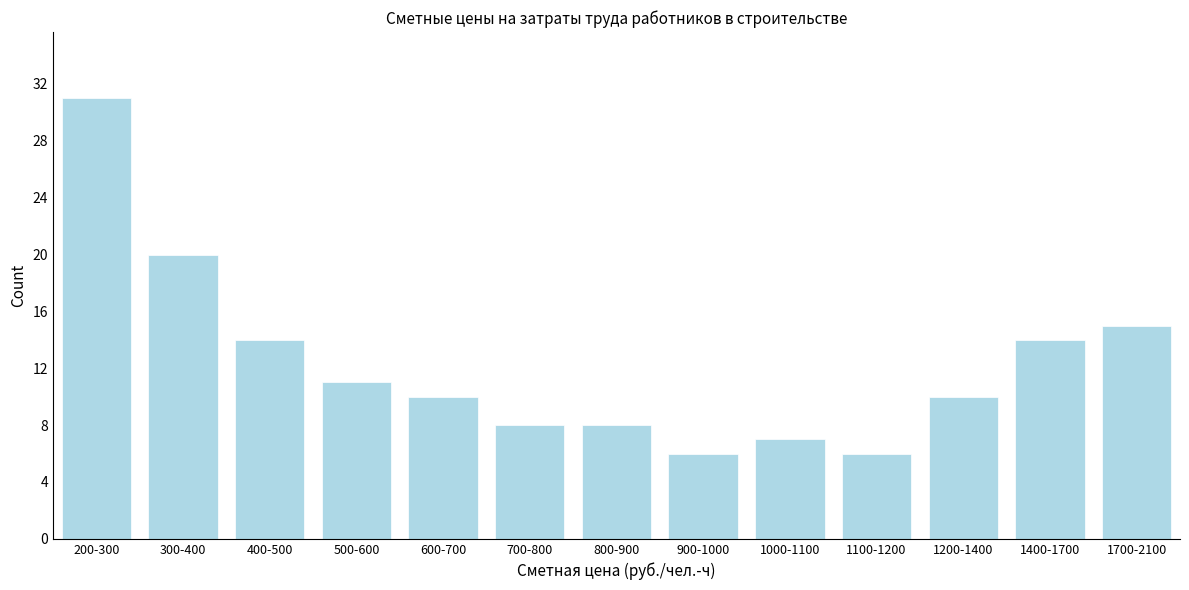

Reading left to right, extract all data points from this chart.

31	20	14	11	10	8	8	6	7	6	10	14	15